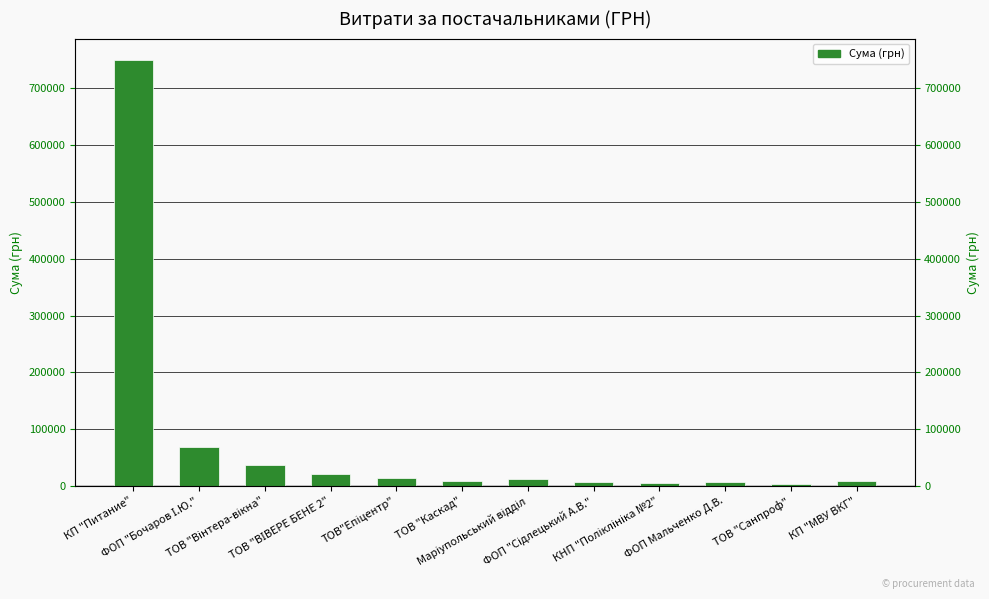

How many bars are there in total?

12